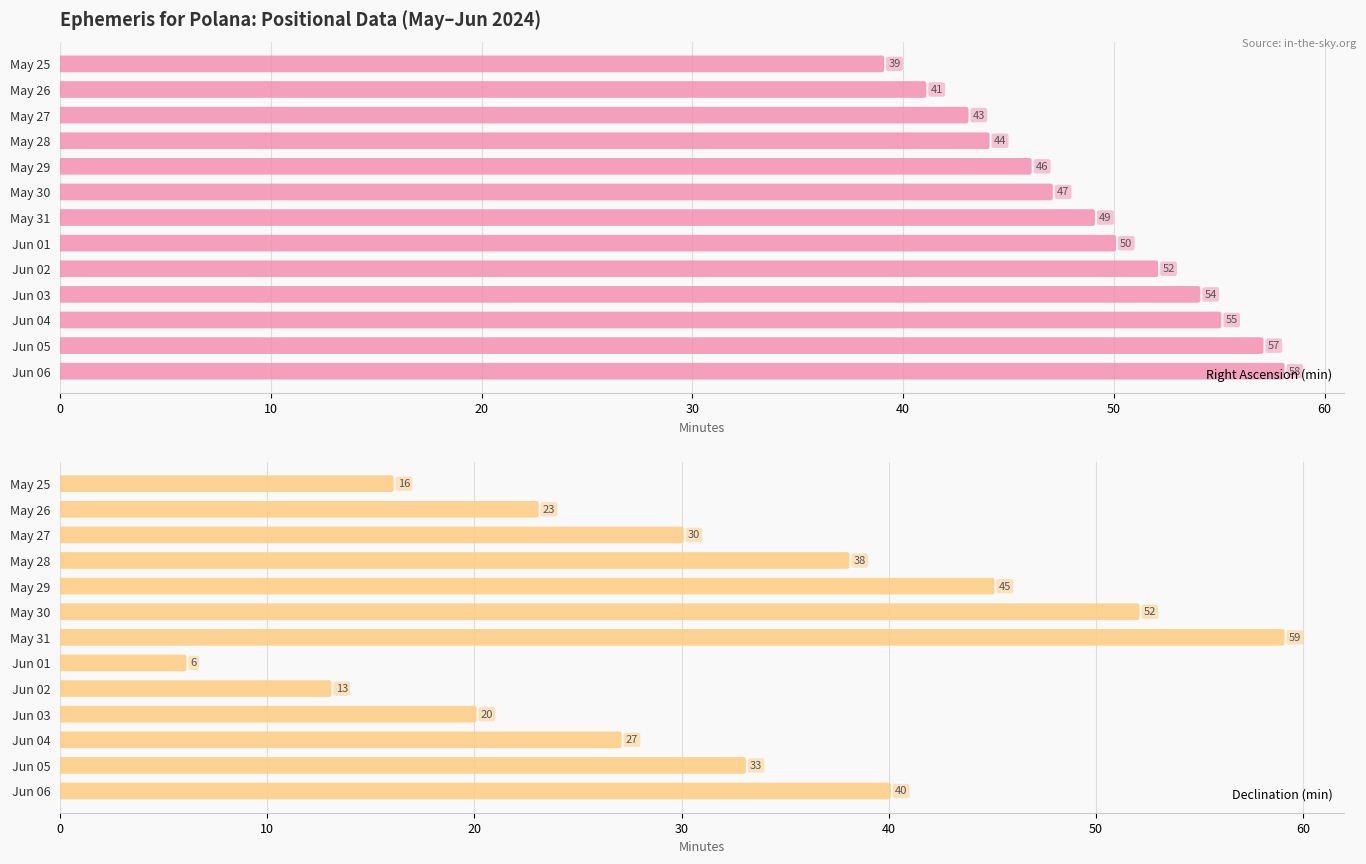

How many distinct data groups are displayed?

2